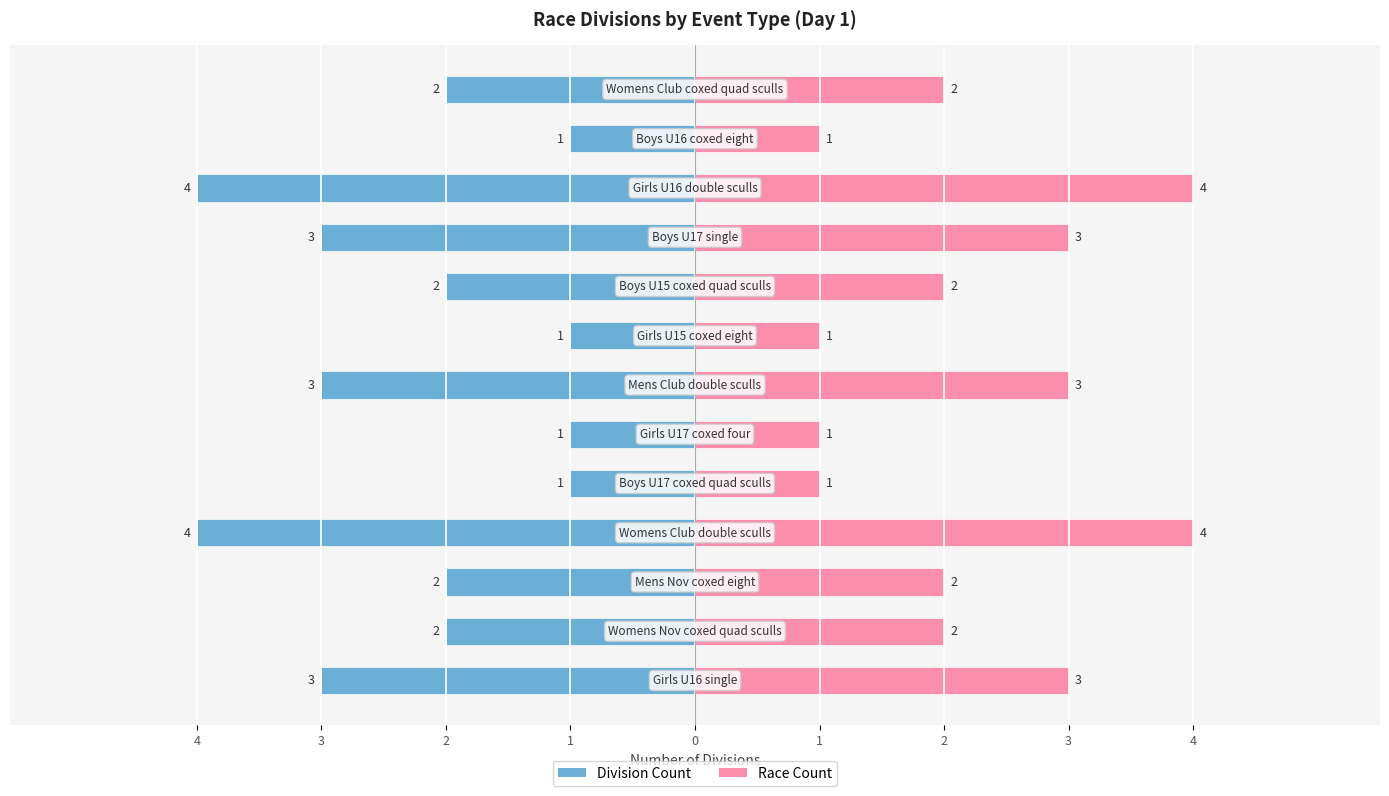

Which series has the largest range (max minus min)?

Division Count